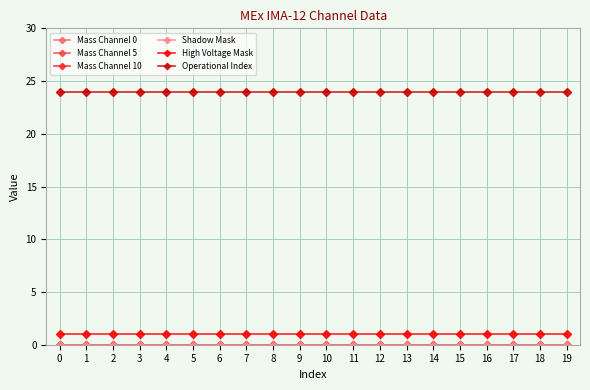

Is this an area chart (filled region under the line)?

No